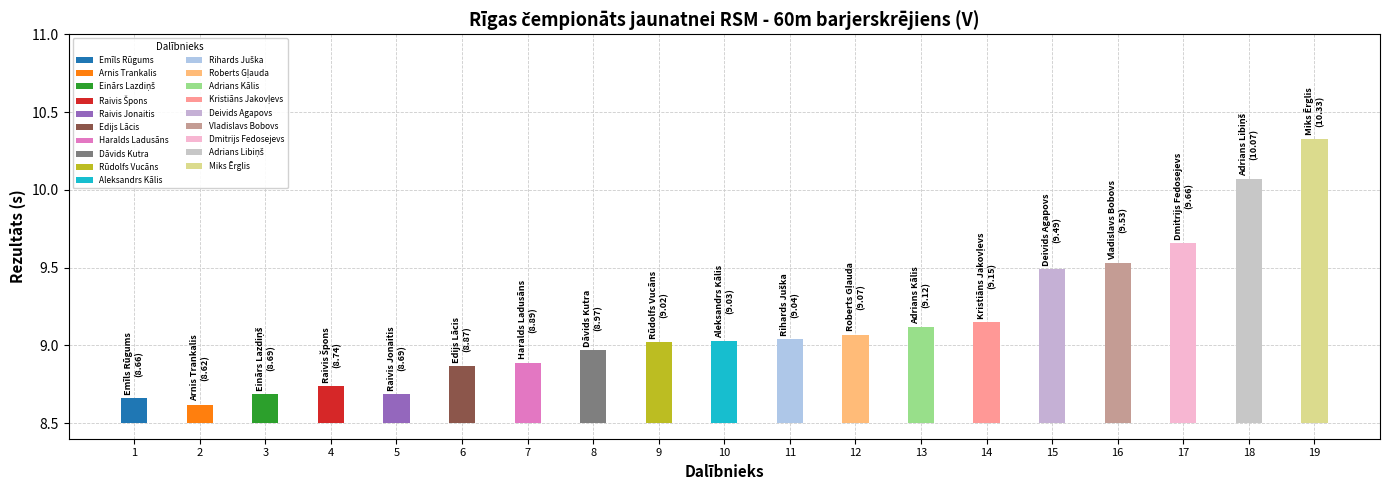

What is the approximate value at Raivis Jonaitis?

8.7